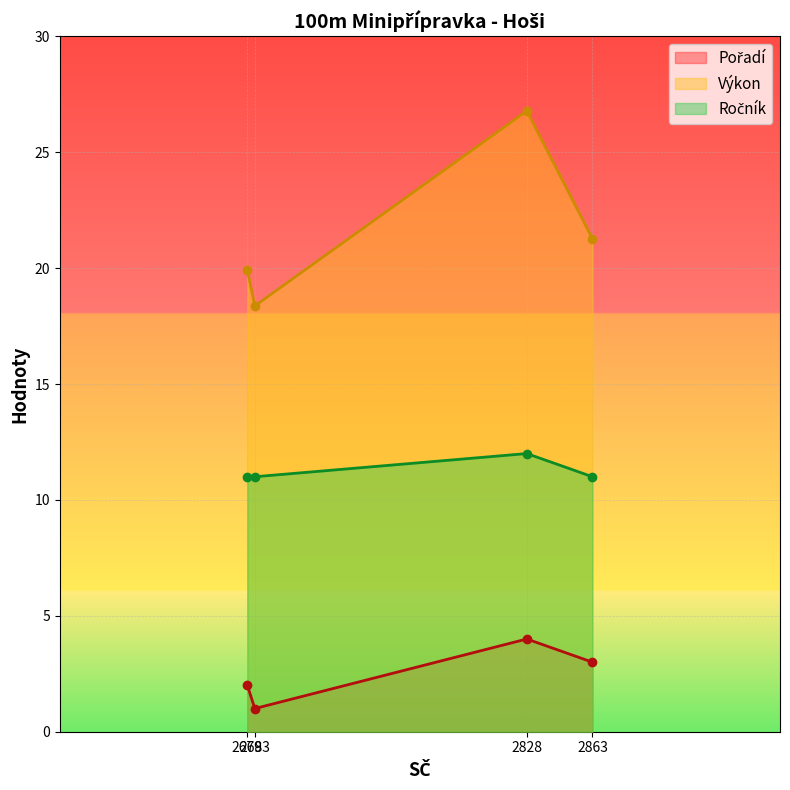

What are all the series names shown in the legend?

Pořadí, Výkon, Ročník